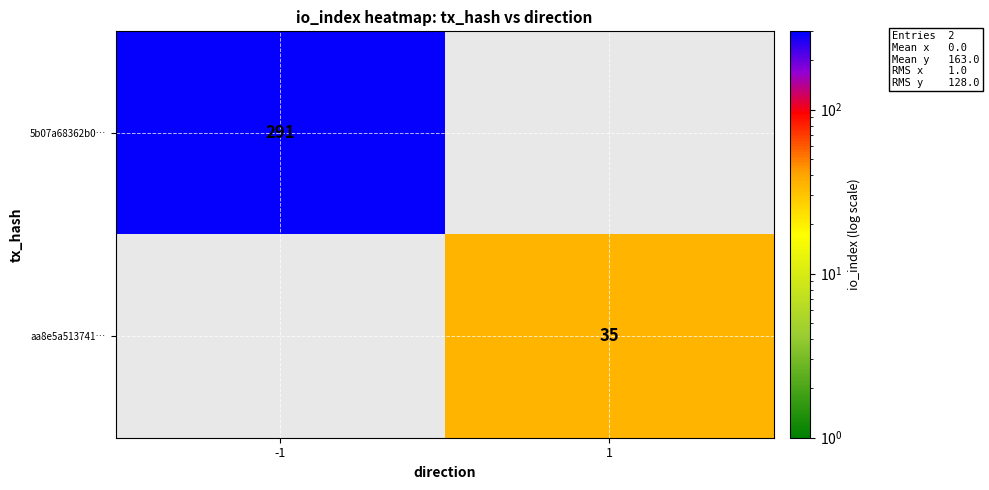

What is the greatest value displayed?

291.0